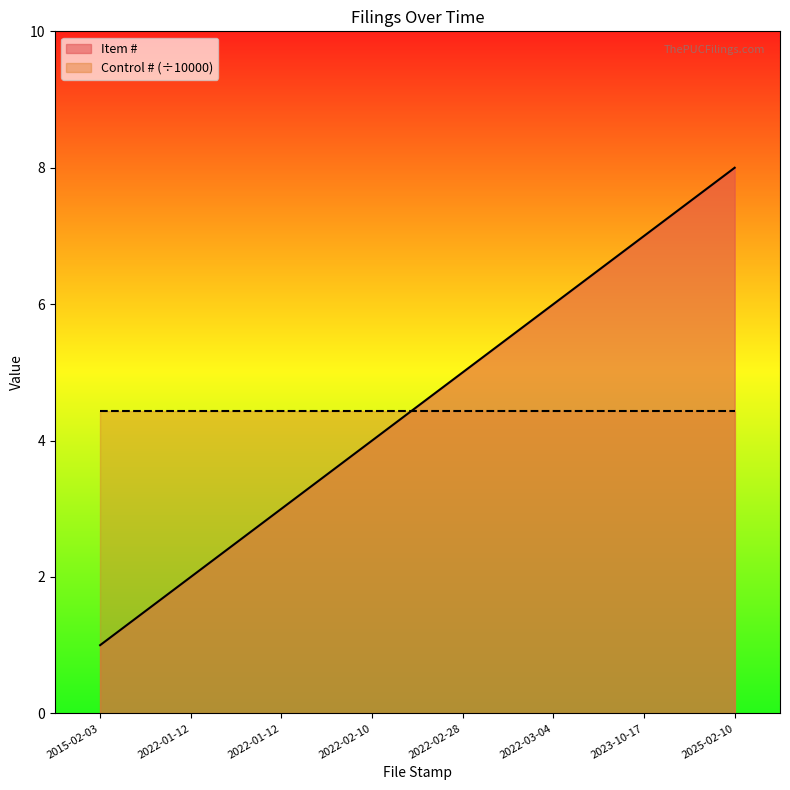

At which label does the data first exceed 5?

2022-03-04